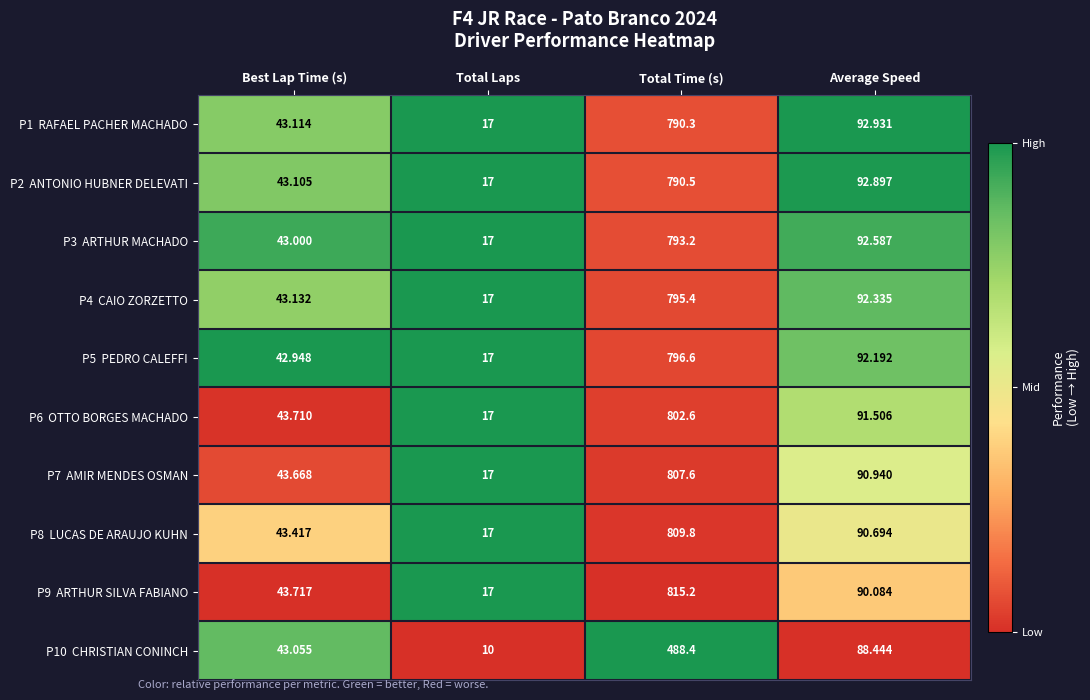

At which category is the sum across all series the highest?

Total Time (s)